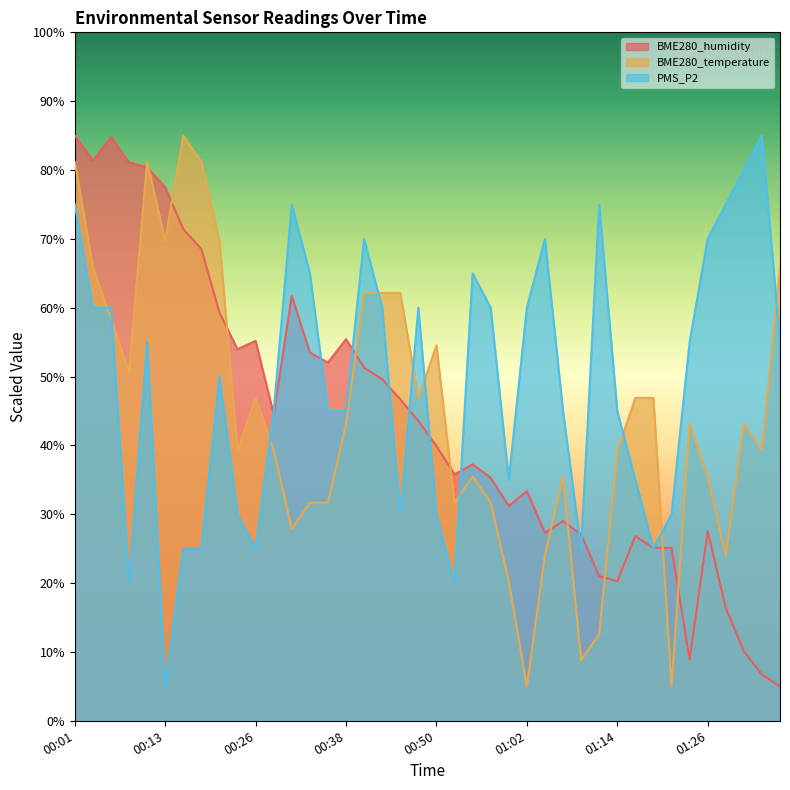

Which has a higher value, 01:24 or 00:35?

00:35